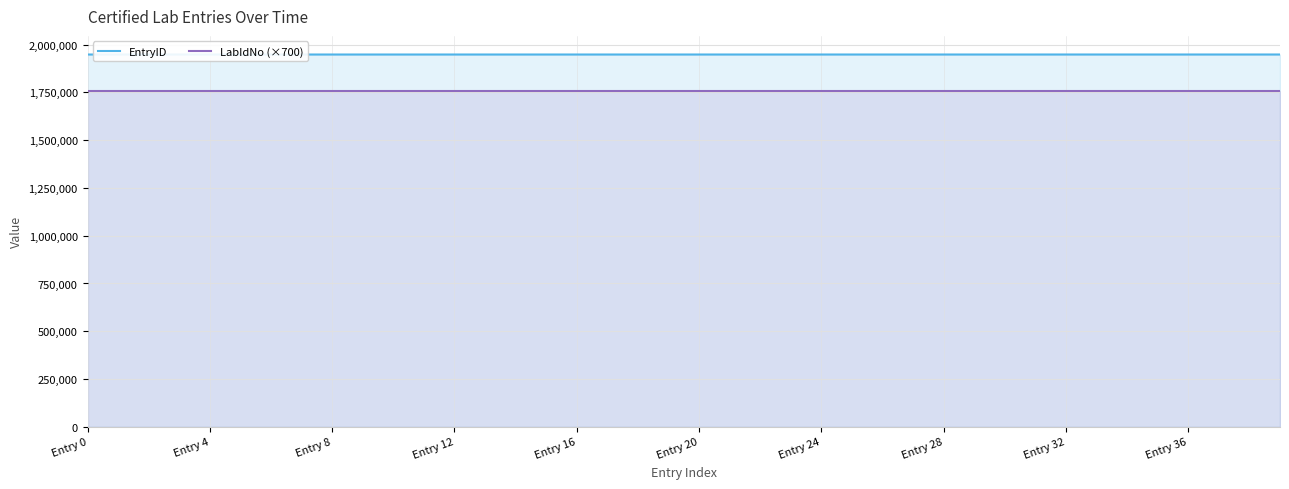

Does the chart display data point markers on the line(s)?

No